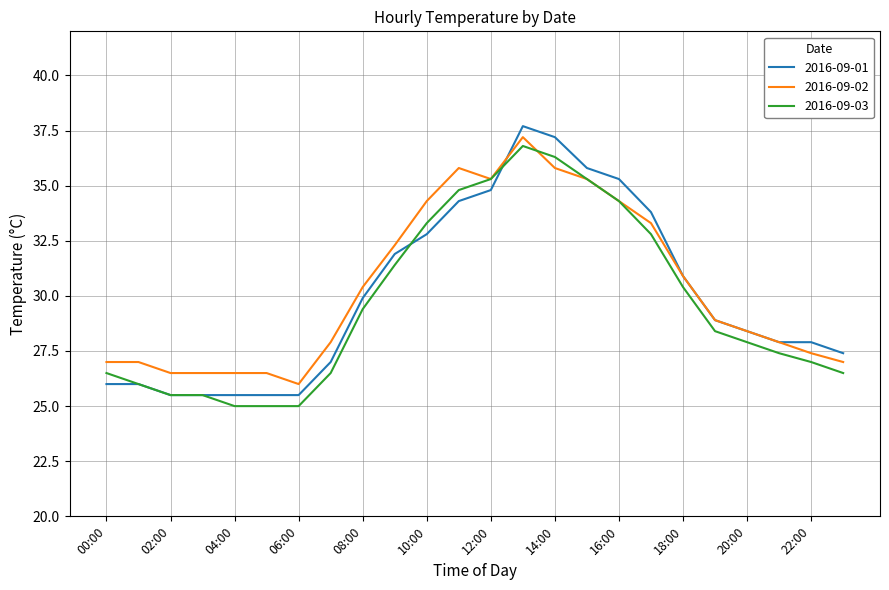

What is the maximum value shown in the chart?

37.7